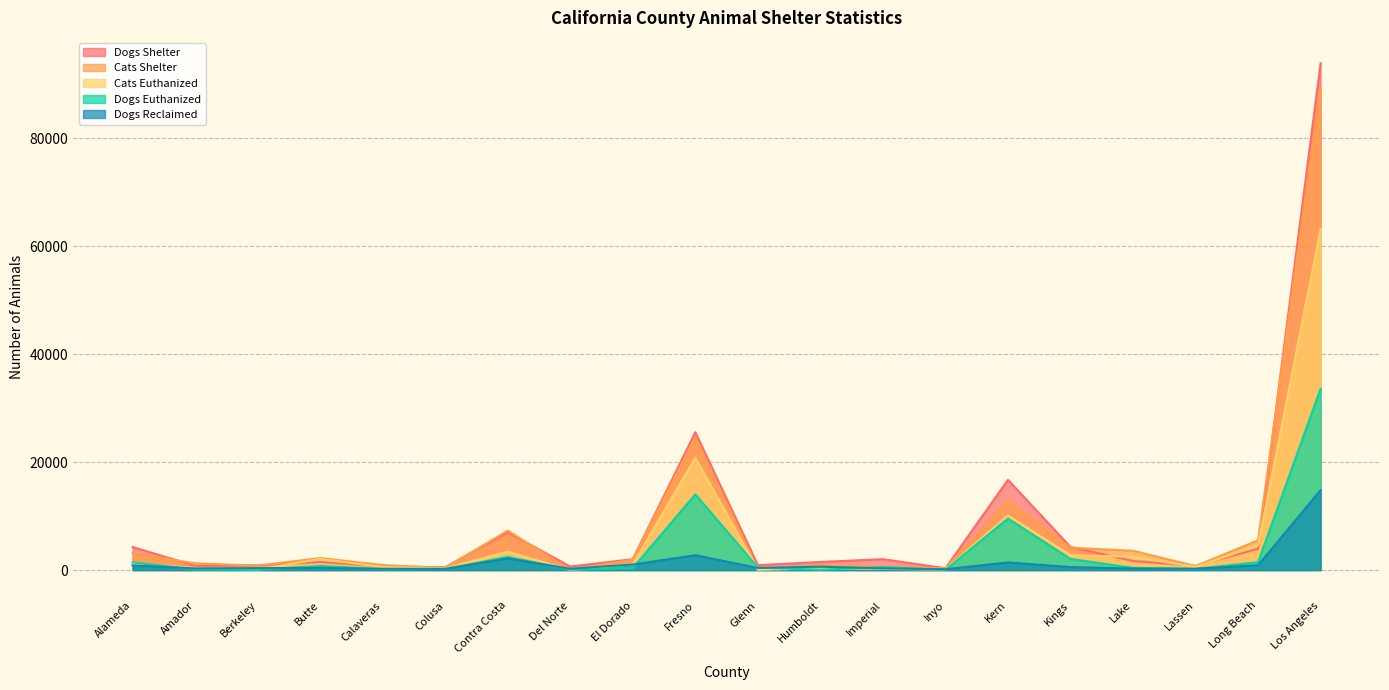

What is the greatest value displayed?

93928